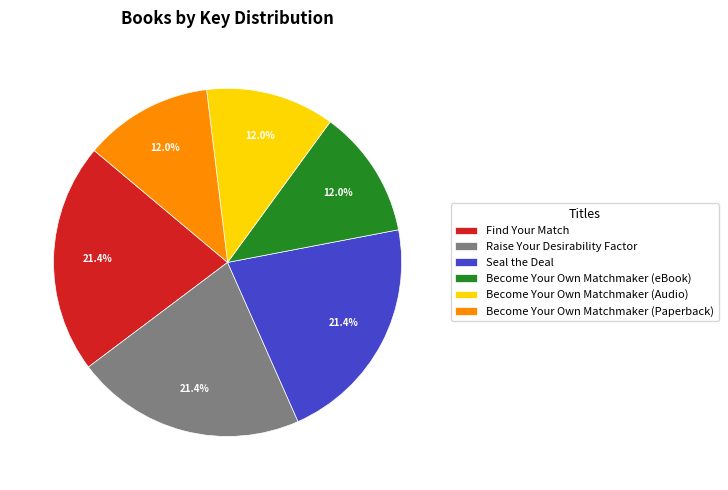

Does Raise Your Desirability Factor represent more than half of the total?

No